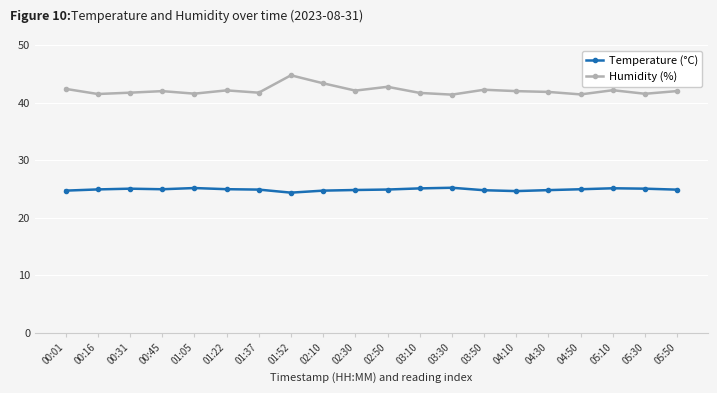

What is the label of the 1st point from the left?

00:01